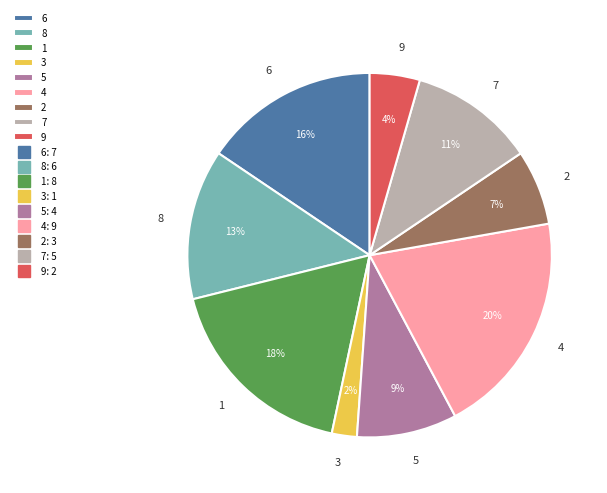

Do 8 and 3 together represent more than half of the pie?

No